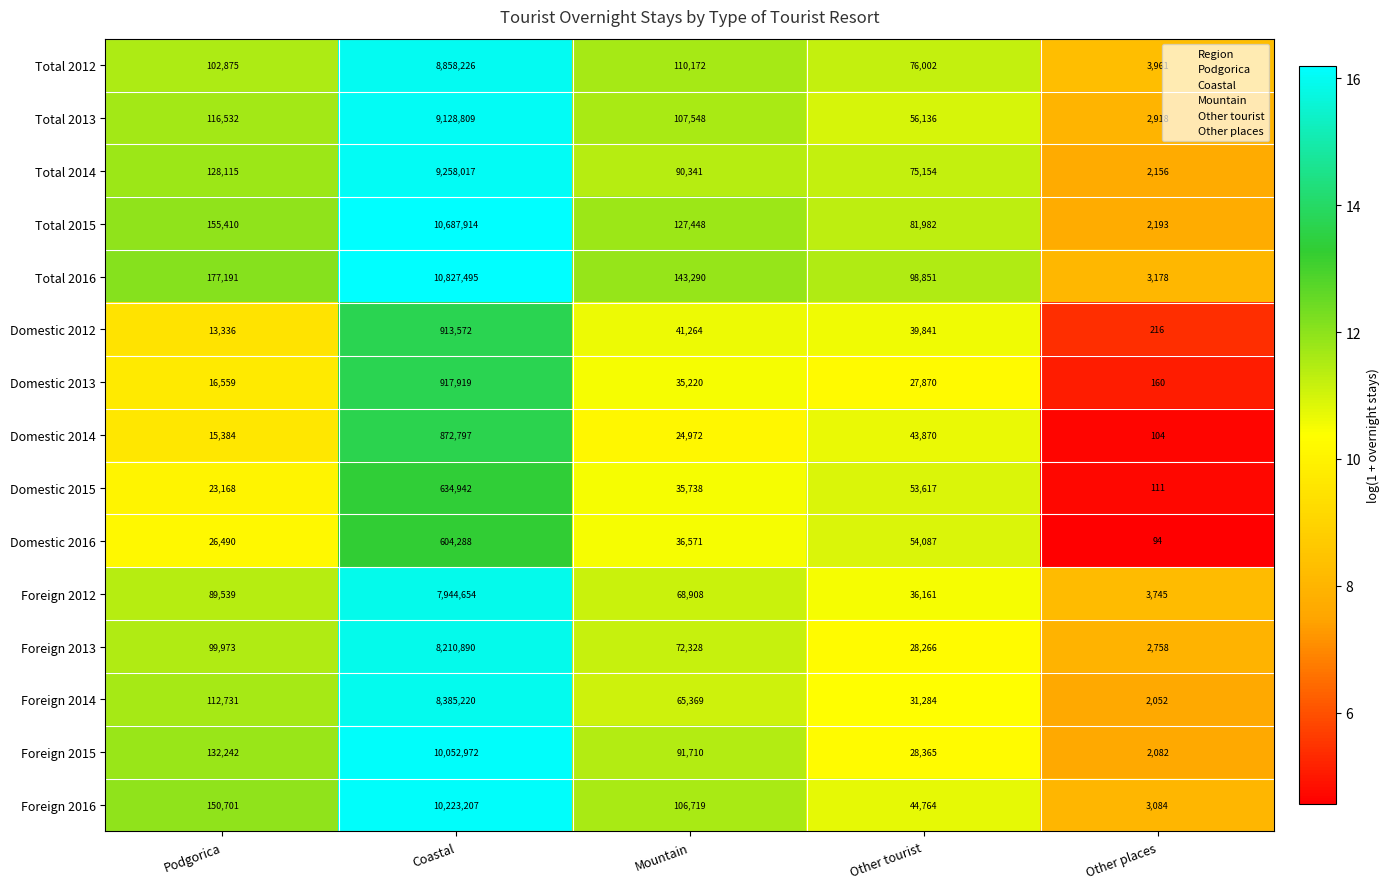

Rank the series at Other places from highest to lowest value.

Total 2012, Foreign 2012, Total 2016, Foreign 2016, Total 2013, Foreign 2013, Total 2015, Total 2014, Foreign 2015, Foreign 2014, Domestic 2012, Domestic 2013, Domestic 2015, Domestic 2014, Domestic 2016